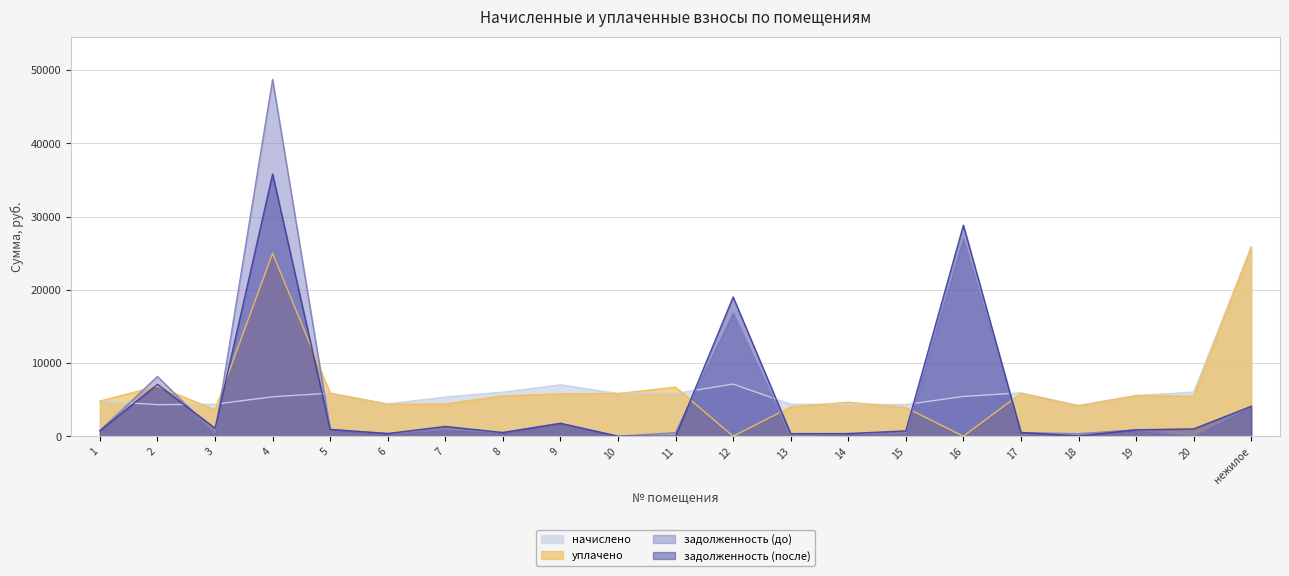

True or false: уплачено has a value of 14292.2 at 4.

False